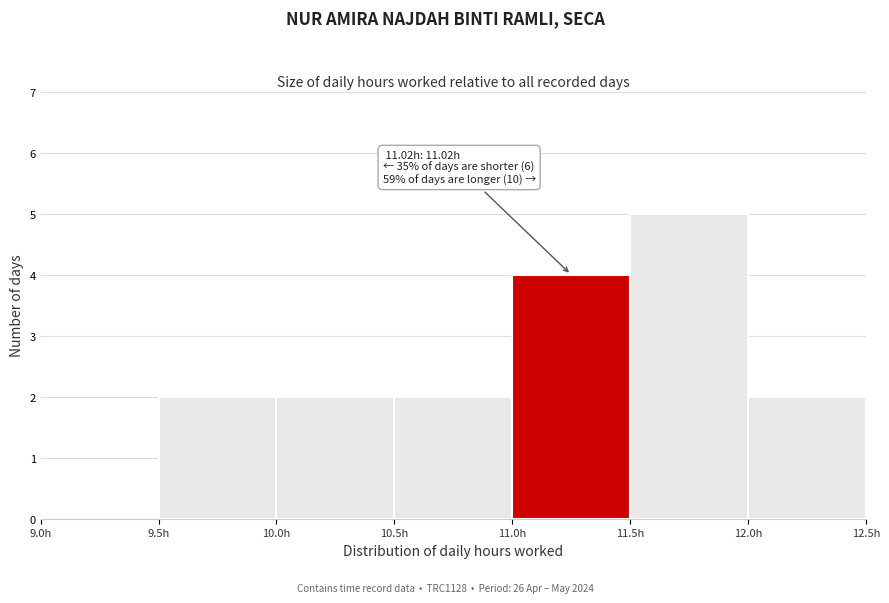

Which range on the x-axis has the tallest bar?

11.5 to 12.0